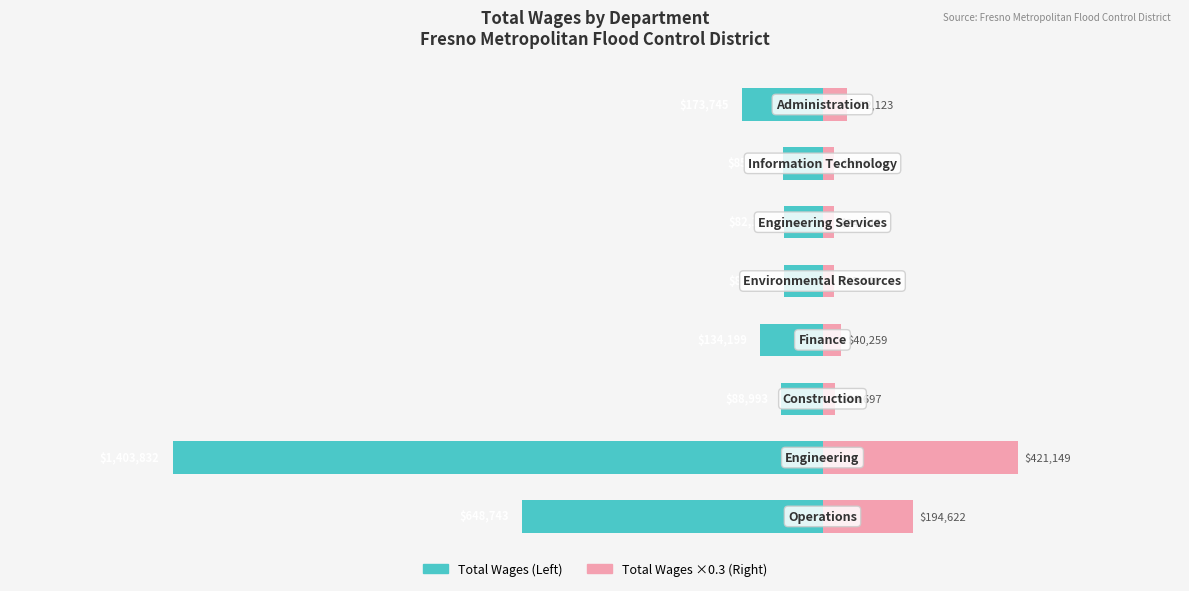

Are the bars horizontal?

Yes